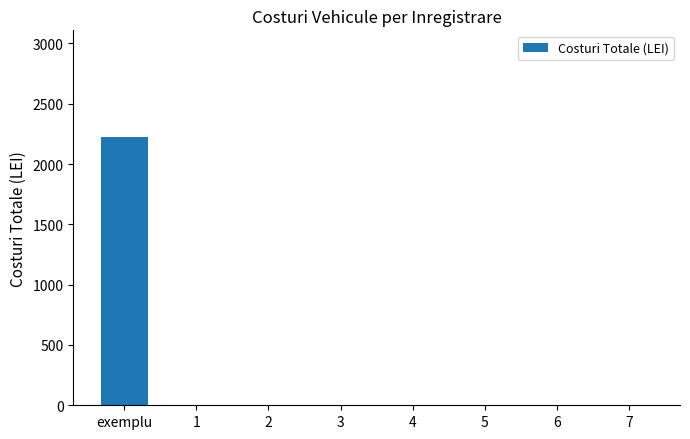

The chart shows a value of -1166 at 3. True or false?

False